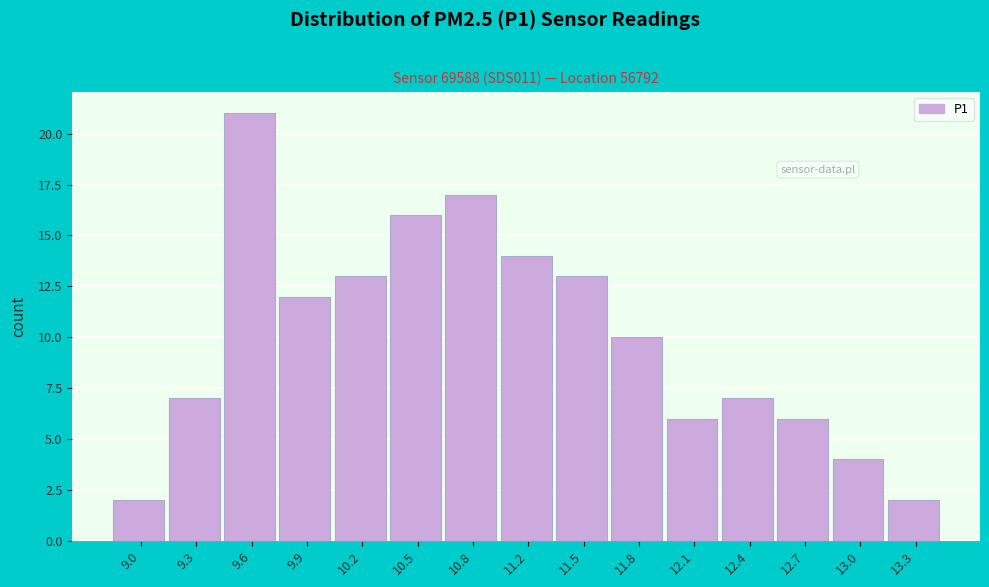

Which range on the x-axis has the tallest bar?

9.45 to 9.75